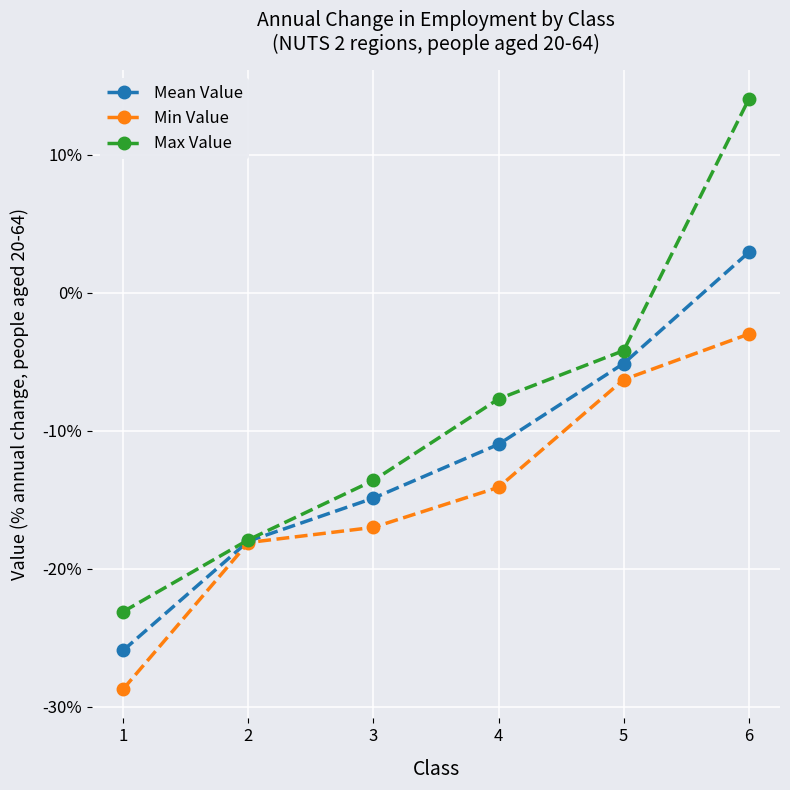

Is it true that Max Value equals 14.0 at 6?

True